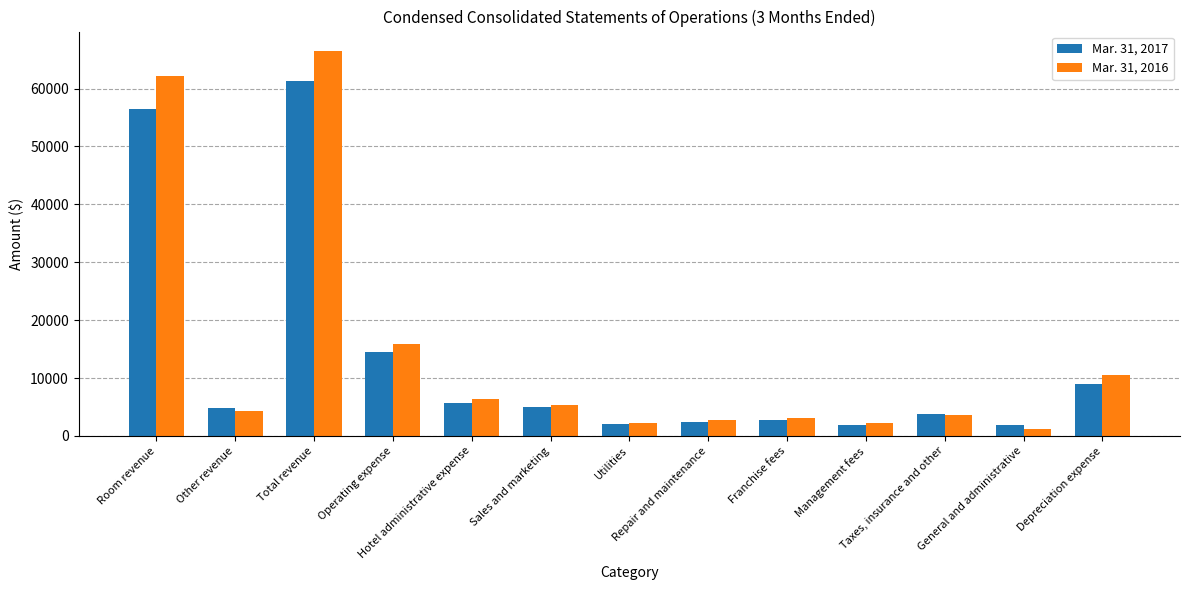

What is the difference between the highest and lowest values at Depreciation expense?

1683